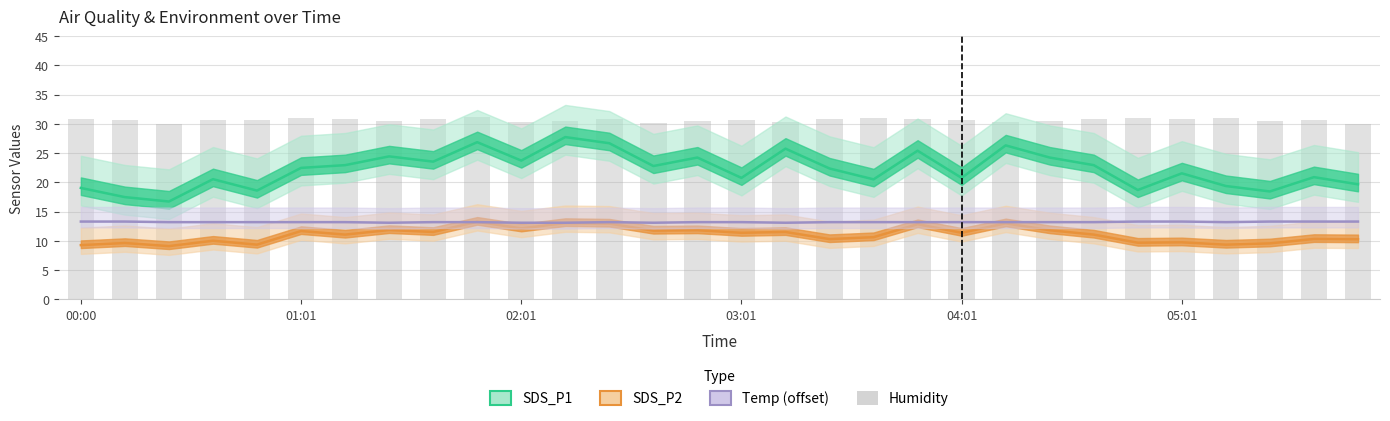

What is the lowest value of the SDS_P2 series?

9.1